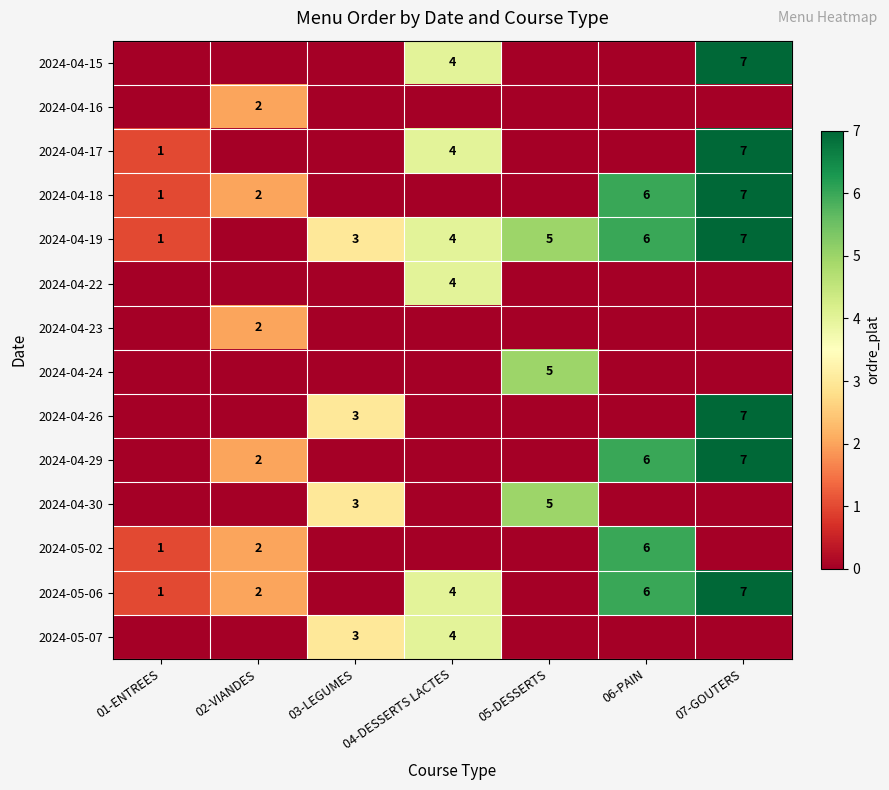

What is the spread (max minus min) of values at 07-GOUTERS?

7